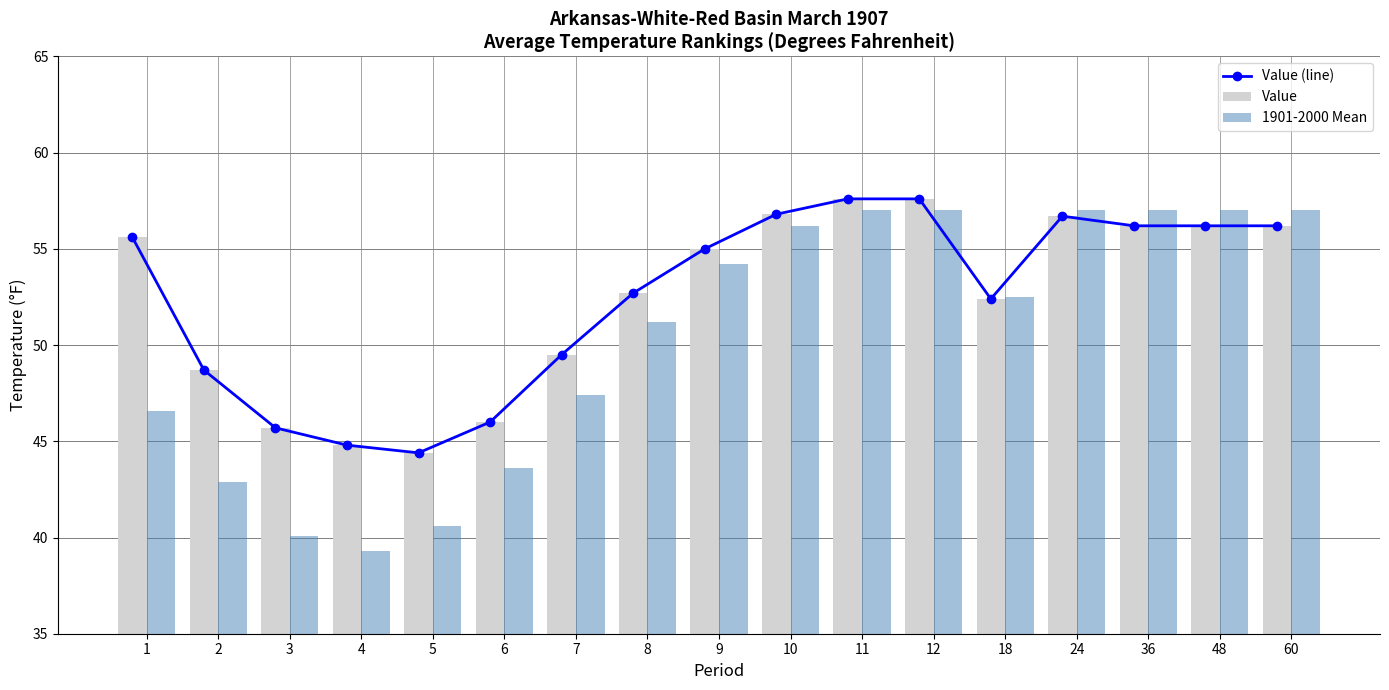

Reading right to left, extract all data points from this chart.

Value (line): 56.2	56.2	56.2	56.7	52.4	57.6	57.6	56.8	55.0	52.7	49.5	46.0	44.4	44.8	45.7	48.7	55.6
Value: 56.2	56.2	56.2	56.7	52.4	57.6	57.6	56.8	55.0	52.7	49.5	46.0	44.4	44.8	45.7	48.7	55.6
1901-2000 Mean: 57.0	57.0	57.0	57.0	52.5	57.0	57.0	56.2	54.2	51.2	47.4	43.6	40.6	39.3	40.1	42.9	46.6